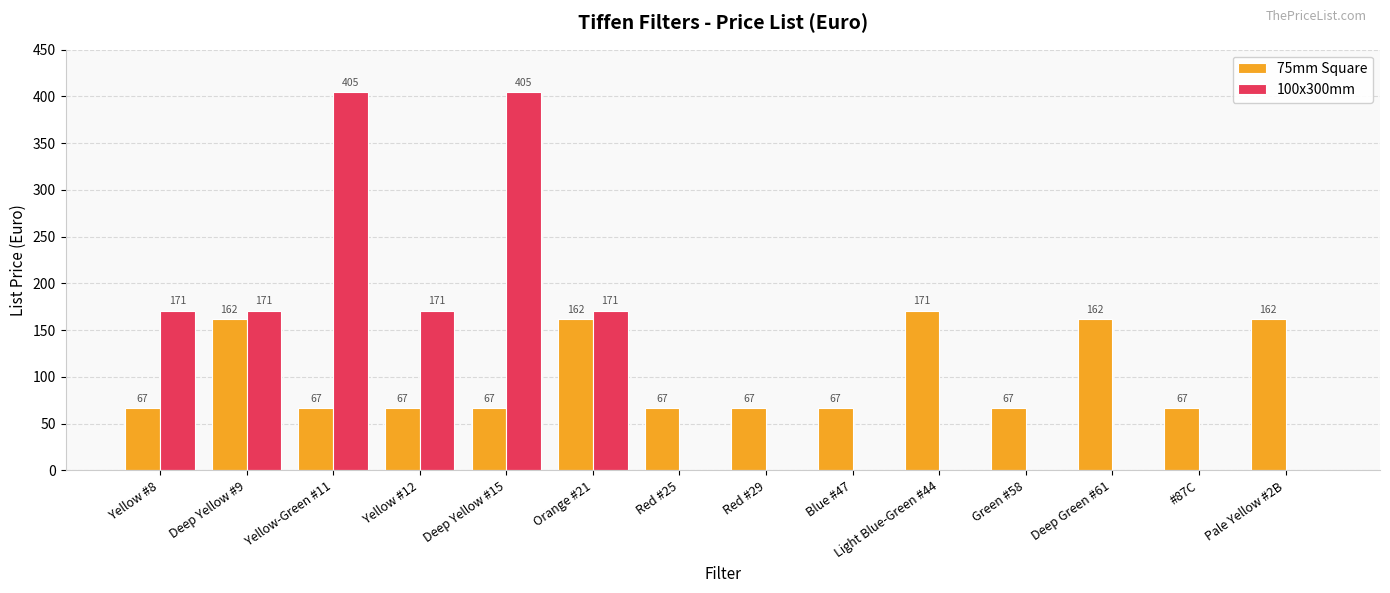

Reading right to left, extract all data points from this chart.

75mm Square: Pale Yellow #2B=162	#87C=67	Deep Green #61=162	Green #58=67	Light Blue-Green #44=171	Blue #47=67	Red #29=67	Red #25=67	Orange #21=162	Deep Yellow #15=67	Yellow #12=67	Yellow-Green #11=67	Deep Yellow #9=162	Yellow #8=67
100x300mm: Pale Yellow #2B=0	#87C=0	Deep Green #61=0	Green #58=0	Light Blue-Green #44=0	Blue #47=0	Red #29=0	Red #25=0	Orange #21=171	Deep Yellow #15=405	Yellow #12=171	Yellow-Green #11=405	Deep Yellow #9=171	Yellow #8=171